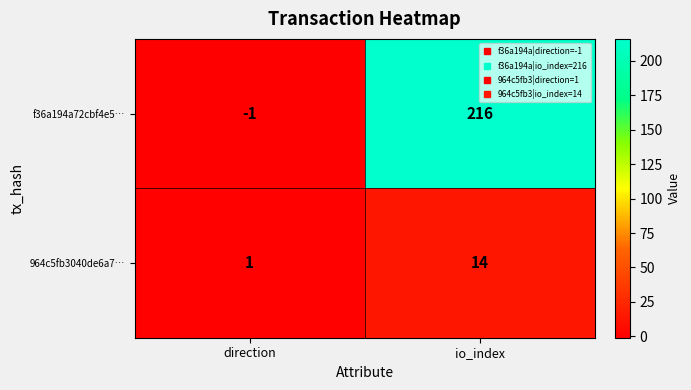

Reading left to right, transcribe all the data shown in this chart.

f36a194a72cbf4e5…: -1	216
964c5fb3040de6a7…: 1	14